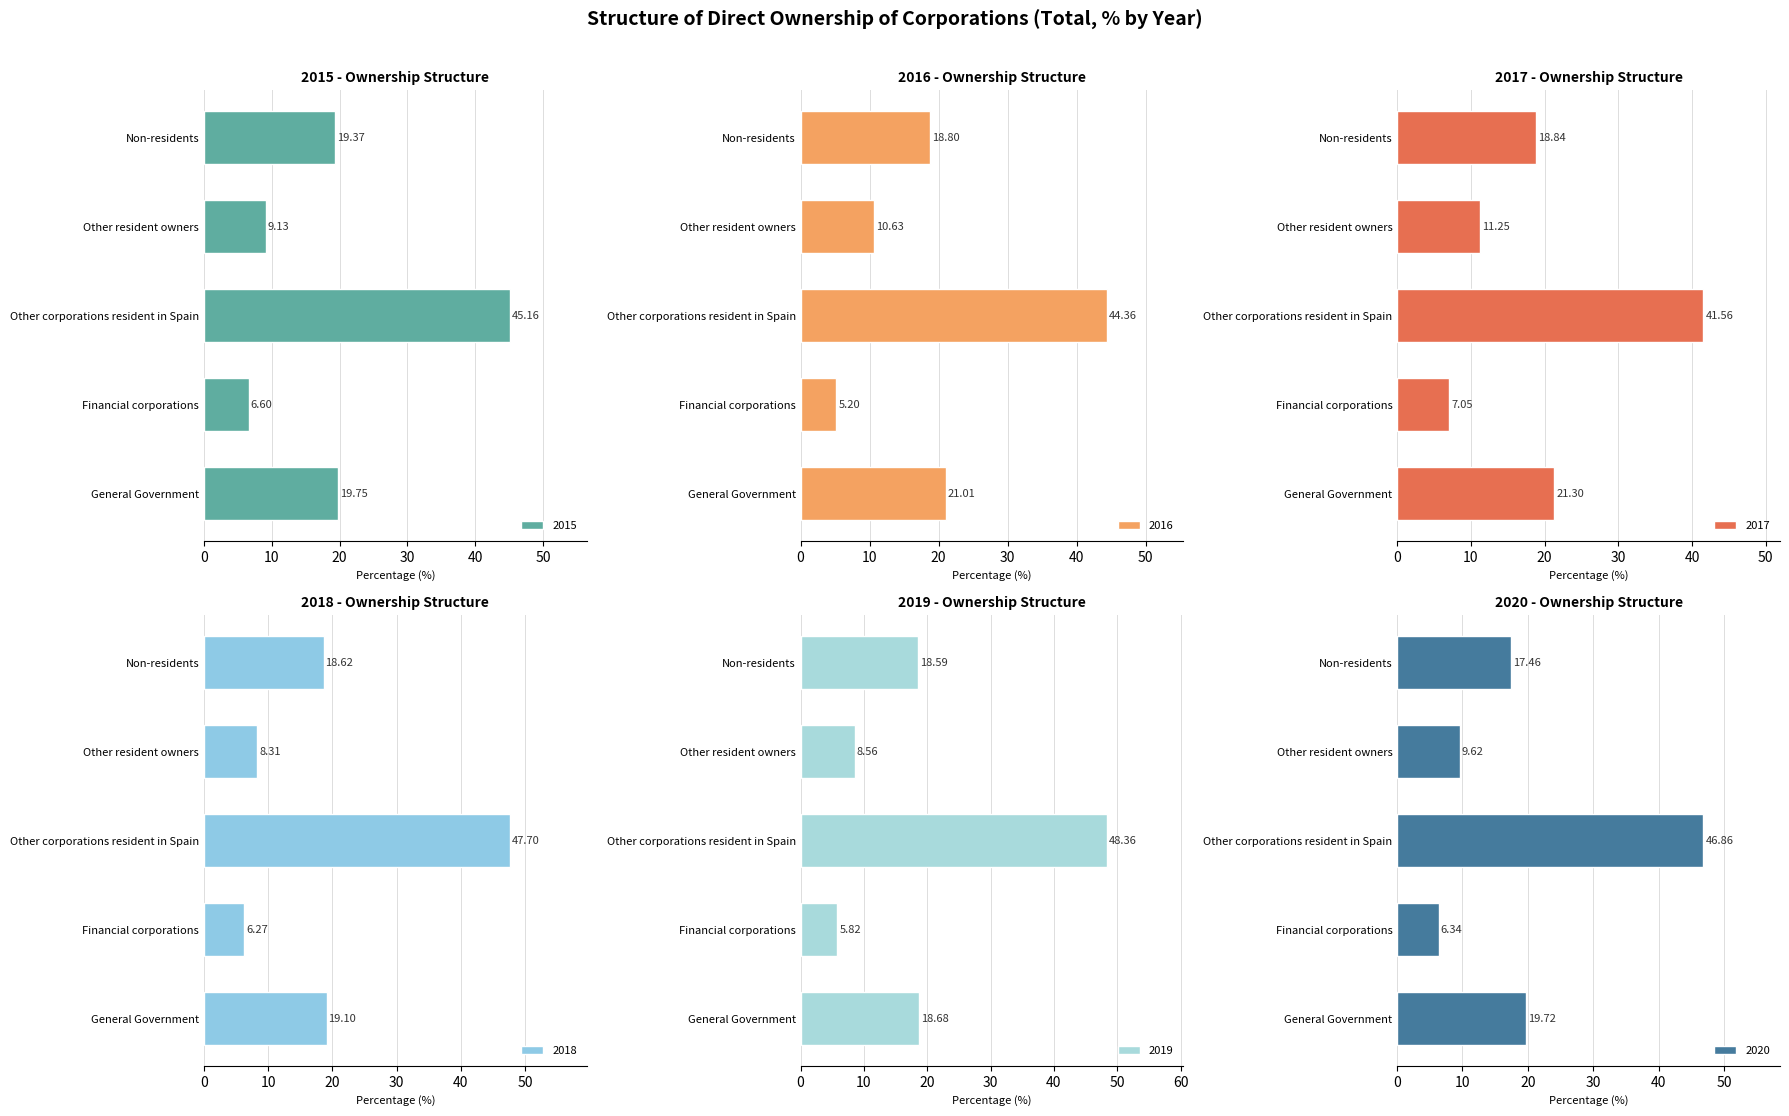

What is the sum of the 2020 values at Financial corporations and Other corporations resident in Spain?

53.2